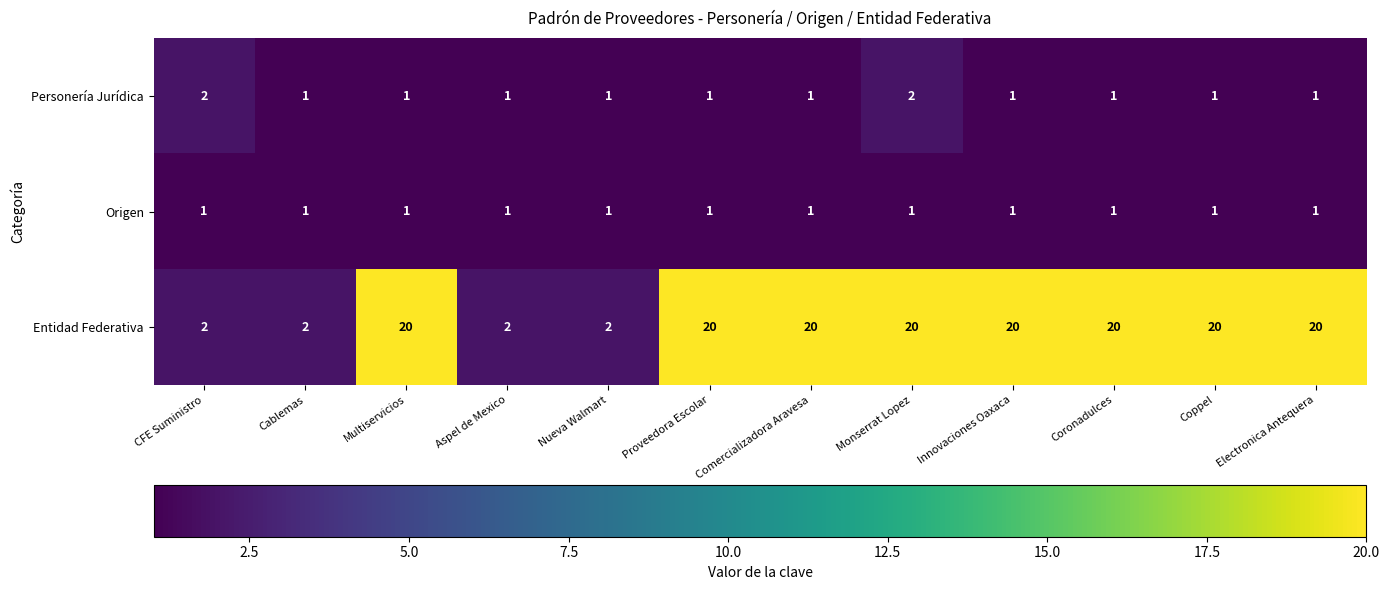

Is it true that Entidad Federativa equals 4 at Aspel de Mexico?

False